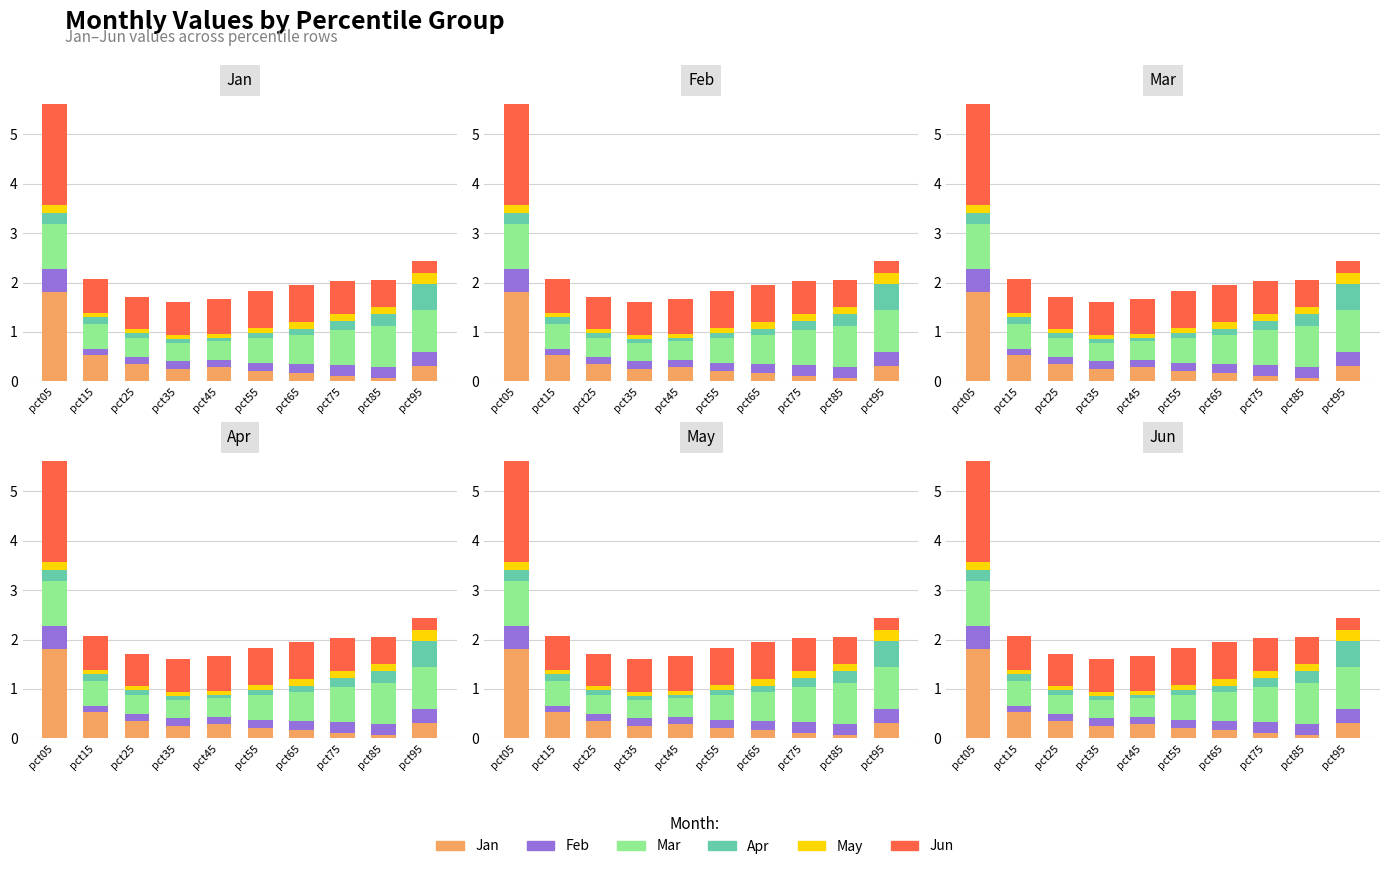

What are all the series names shown in the legend?

Jan, Feb, Mar, Apr, May, Jun